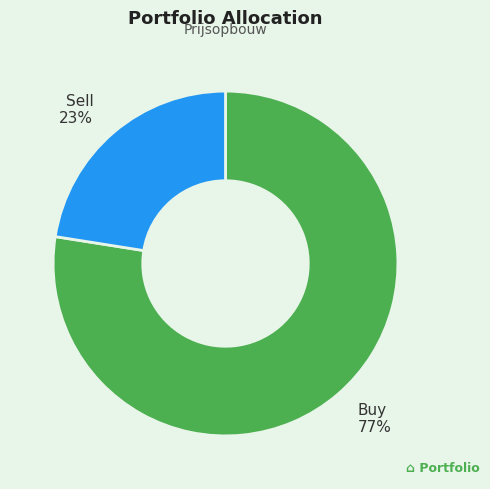

To the nearest percent, what is the average slice percentage?

50%